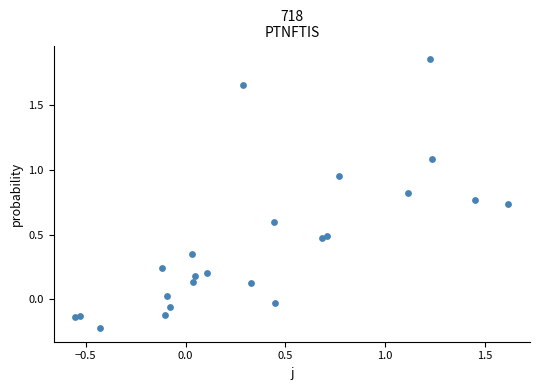

What is the range of X values (max minus min)?

2.2